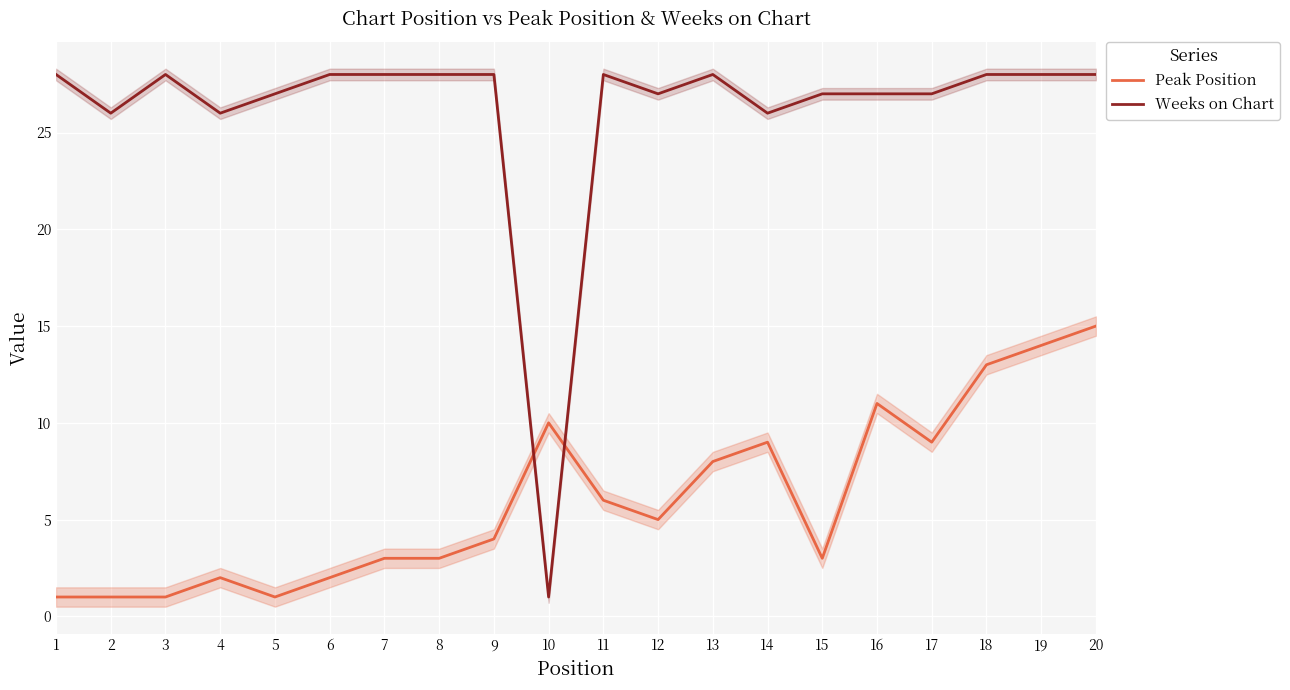

What is the value of the Weeks on Chart point at the 4th from the left?

26